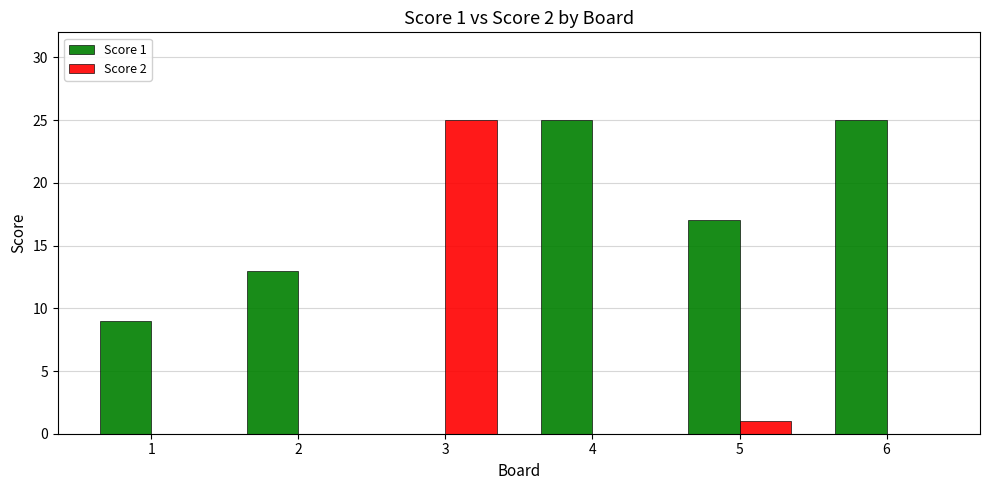

How many categories are shown in the chart?

6